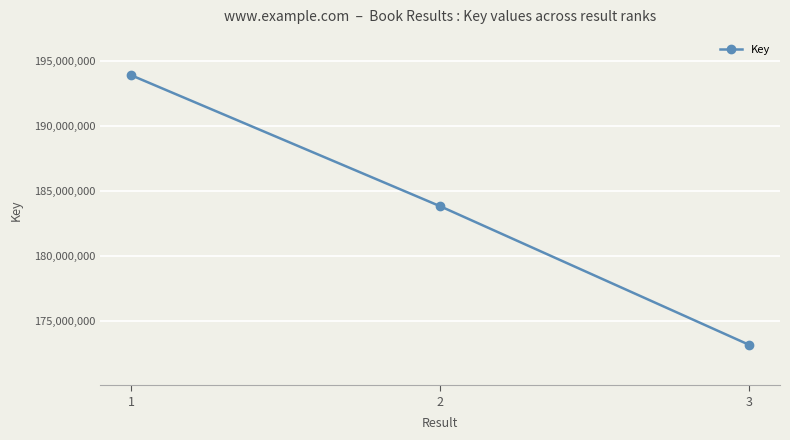

Which category has the lowest value across all series?

3